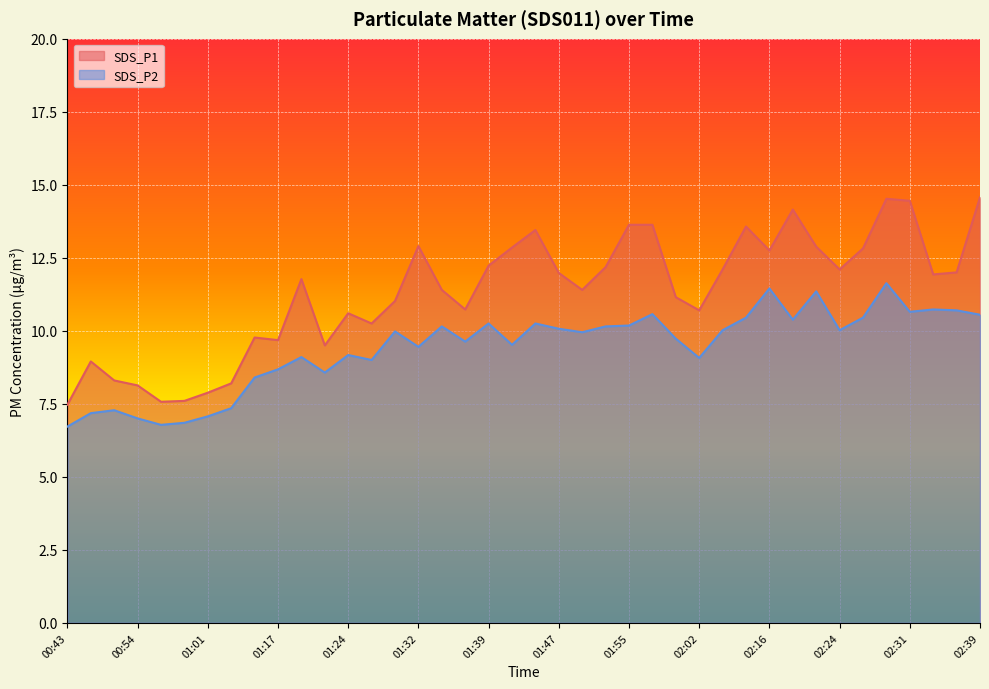

What is the maximum value for SDS_P1?

14.6